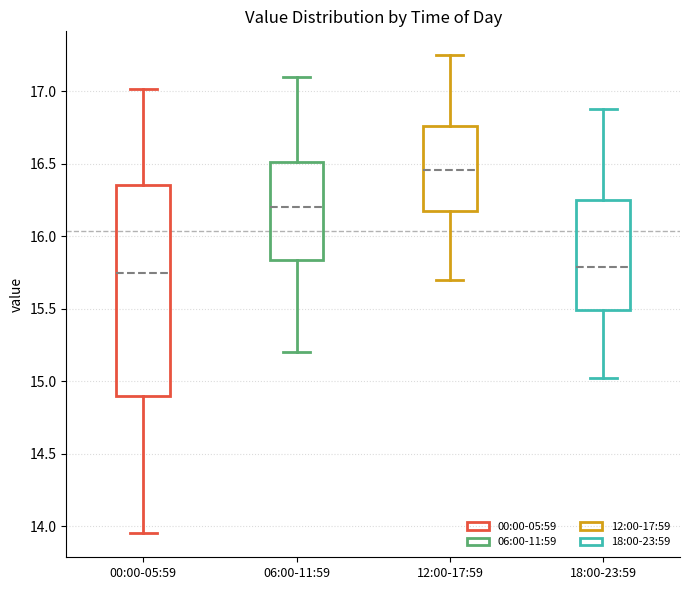

Reading left to right, transcribe this box plot: for each box, give where its median line is, the range the box spans, and where its two whiskers end, as read against the y-axis. The values are not printed on the chart, so give them approximately, as read against the axis.

00:00-05:59: median 15.75, box 14.90 to 16.35, whiskers 13.95 to 17.00
06:00-11:59: median 16.20, box 15.85 to 16.50, whiskers 15.20 to 17.10
12:00-17:59: median 16.45, box 16.15 to 16.75, whiskers 15.70 to 17.25
18:00-23:59: median 15.80, box 15.50 to 16.25, whiskers 15.00 to 16.90